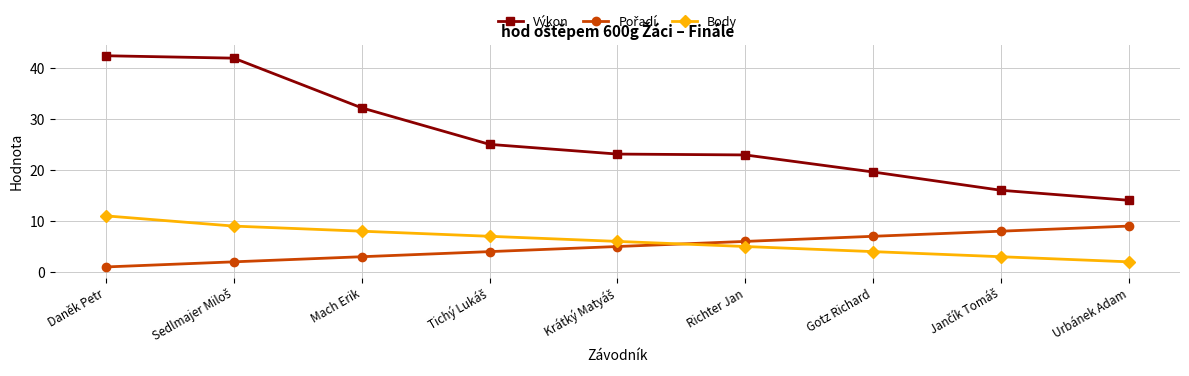

Which series has the widest spread of values?

Výkon